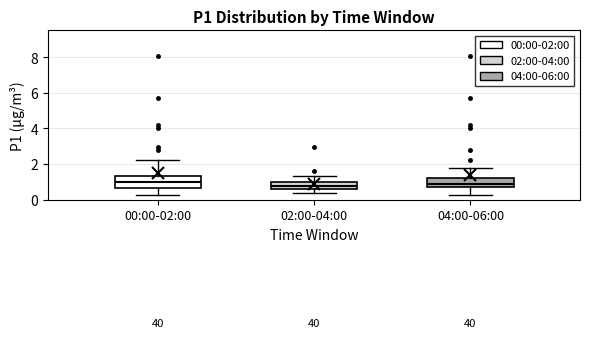

Reading left to right, read every box against the y-axis: the position of its median line, the range the box covers, and the ends of its whiskers. The values are not printed on the chart, so give them approximately, as read against the axis.

00:00-02:00: median 1.0, box 0.6 to 1.4, whiskers 0.2 to 2.2
02:00-04:00: median 0.8, box 0.6 to 1.0, whiskers 0.4 to 1.4
04:00-06:00: median 0.8, box 0.6 to 1.2, whiskers 0.2 to 1.8